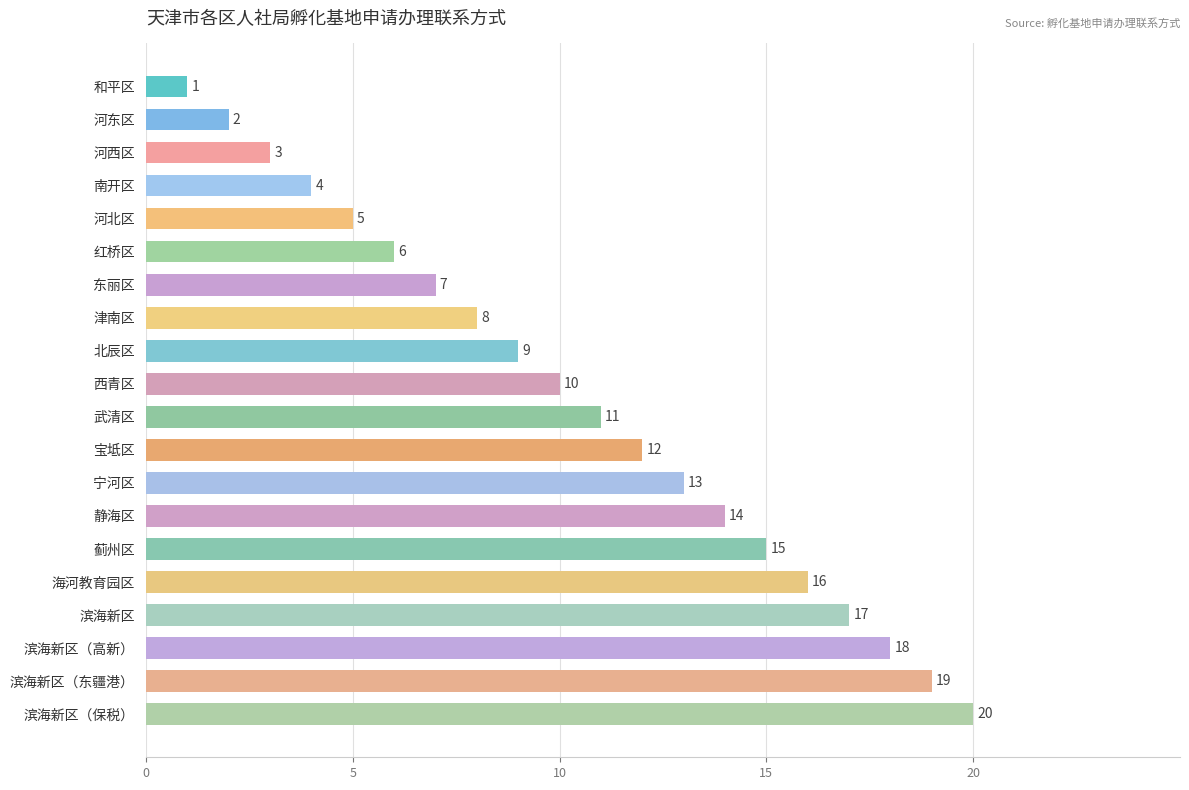

How many bars are there in total?

20